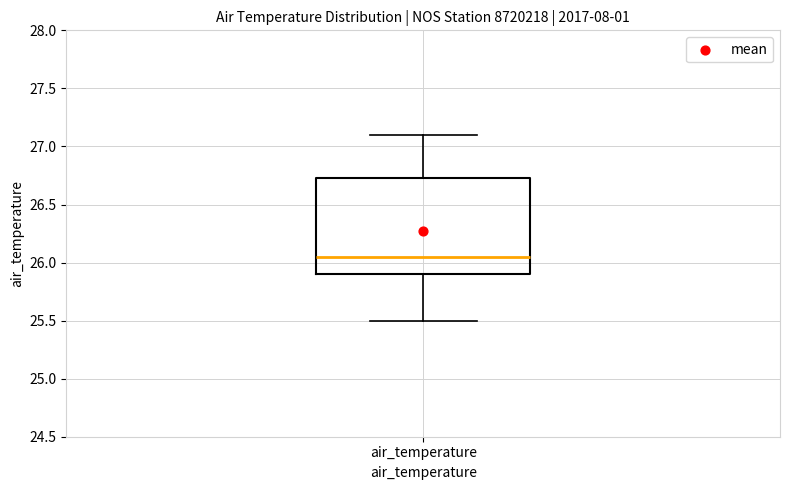

Transcribe this box plot: give where the median line is, the range the box spans, and where the two whiskers end, as read against the y-axis. The values are not printed on the chart, so give them approximately, as read against the axis.

median 26.05, box 25.90 to 26.75, whiskers 25.50 to 27.10